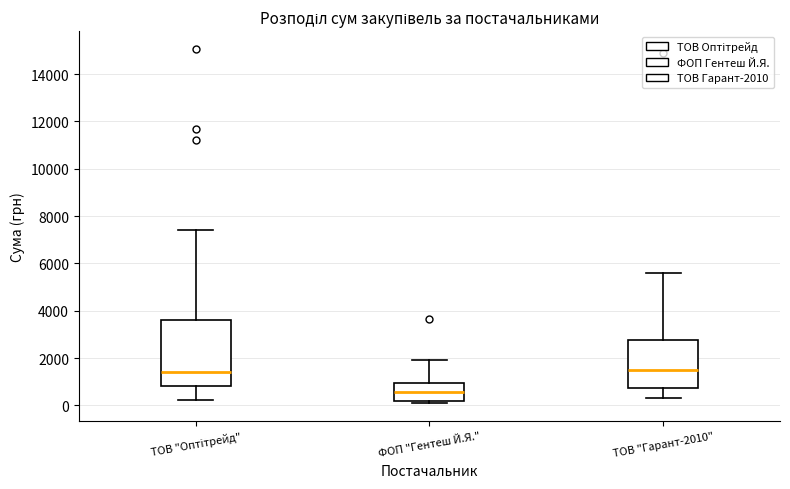

Which box is the tallest, from its lower edge to its upper edge?

ТОВ "Оптітрейд"